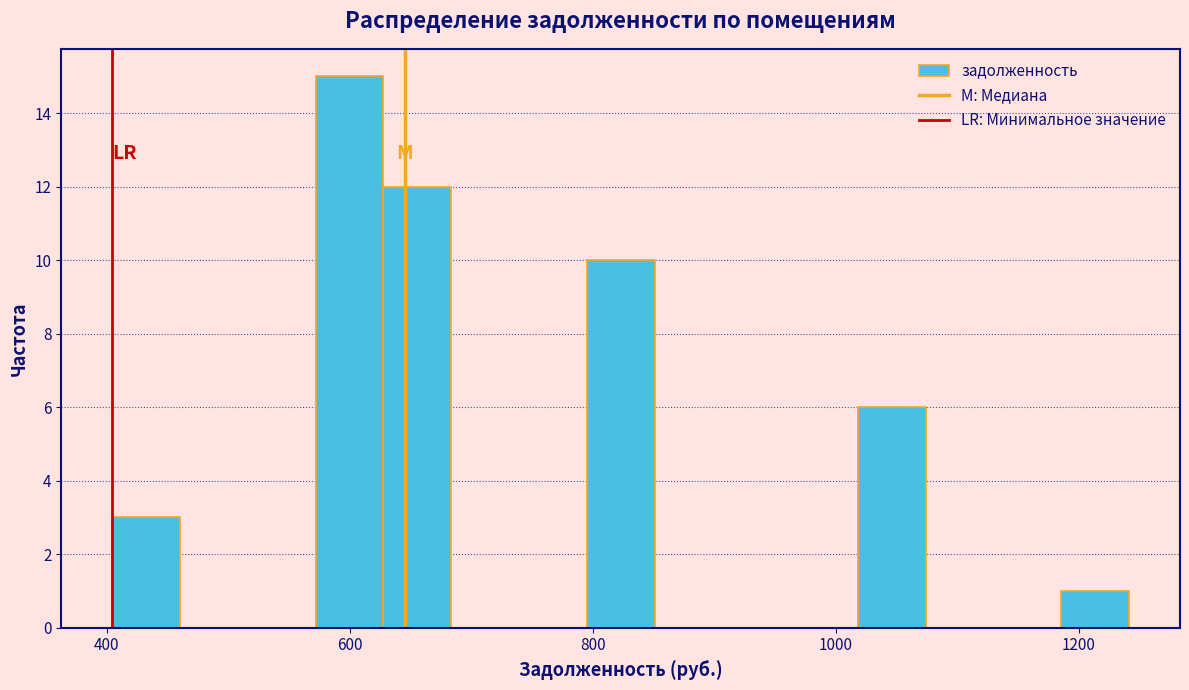

Read against the x-axis, roughly where is the centre of the tallest bar?

600